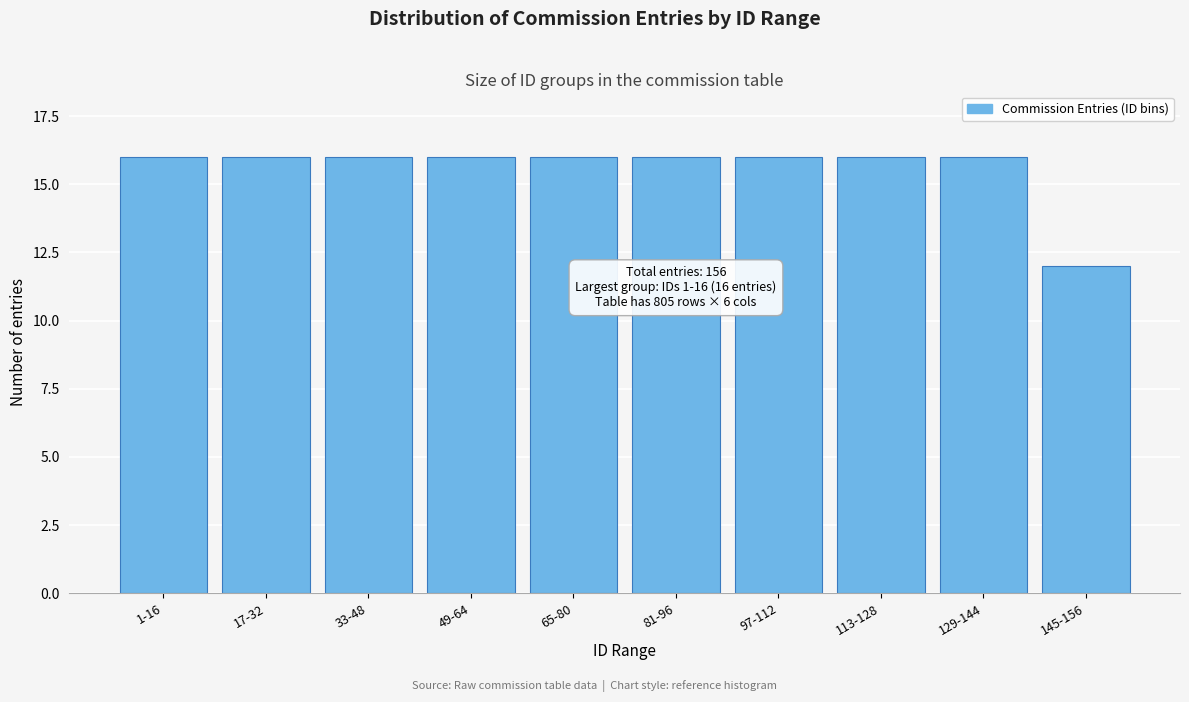

Reading left to right, what are all the values shown in this chart?

16	16	16	16	16	16	16	16	16	12